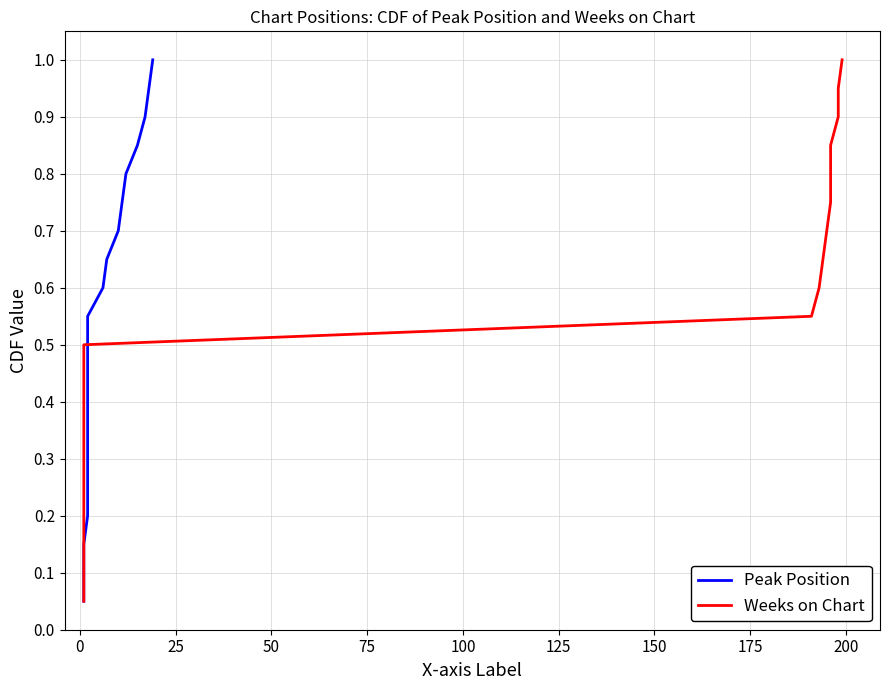

The value of Weeks on Chart at 150 is 0.2. True or false?

False